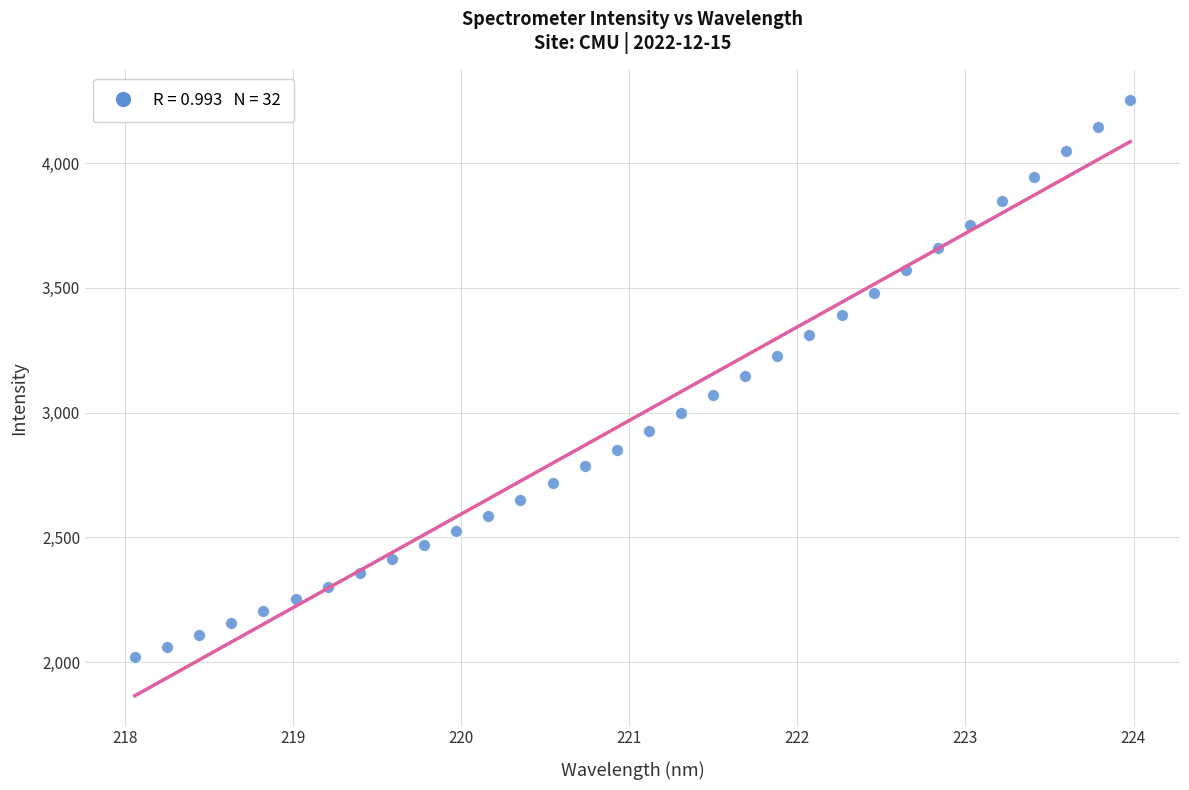

What is the range of Y values (max minus min)?

2234.2